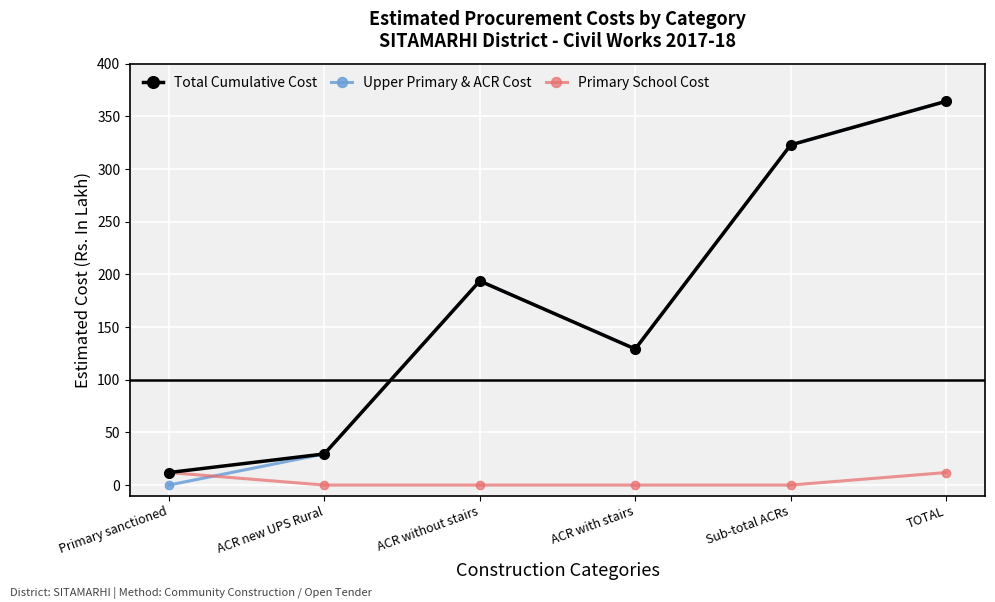

Where does the Total Cumulative Cost series first go above 193?

ACR without stairs